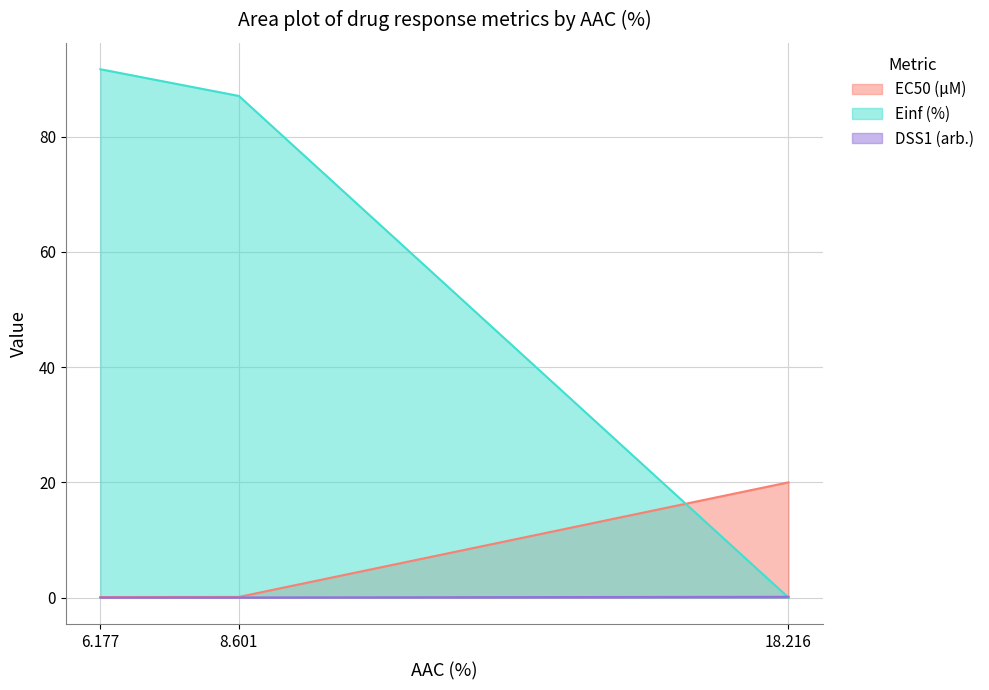

Reading left to right, transcribe all the data shown in this chart.

EC50 (µM): 0.1	0.1	20.0
Einf (%): 91.7	87.1	0.0
DSS1 (arb.): 0.0	0.0	0.1